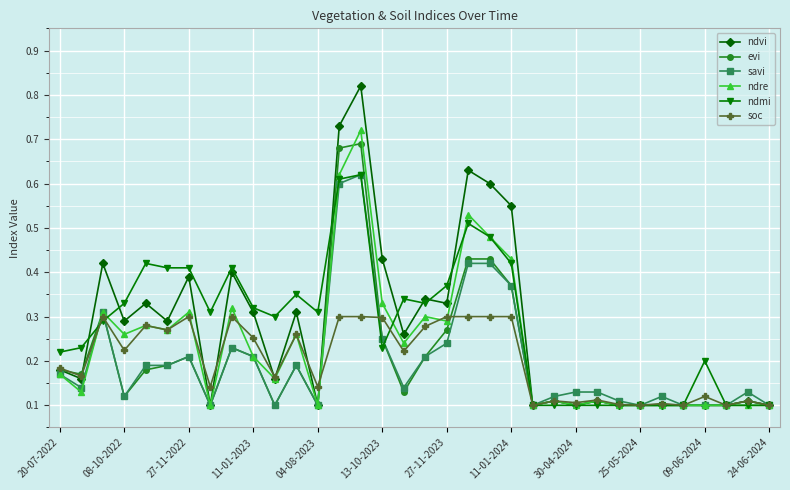

Is this an area chart (filled region under the line)?

No